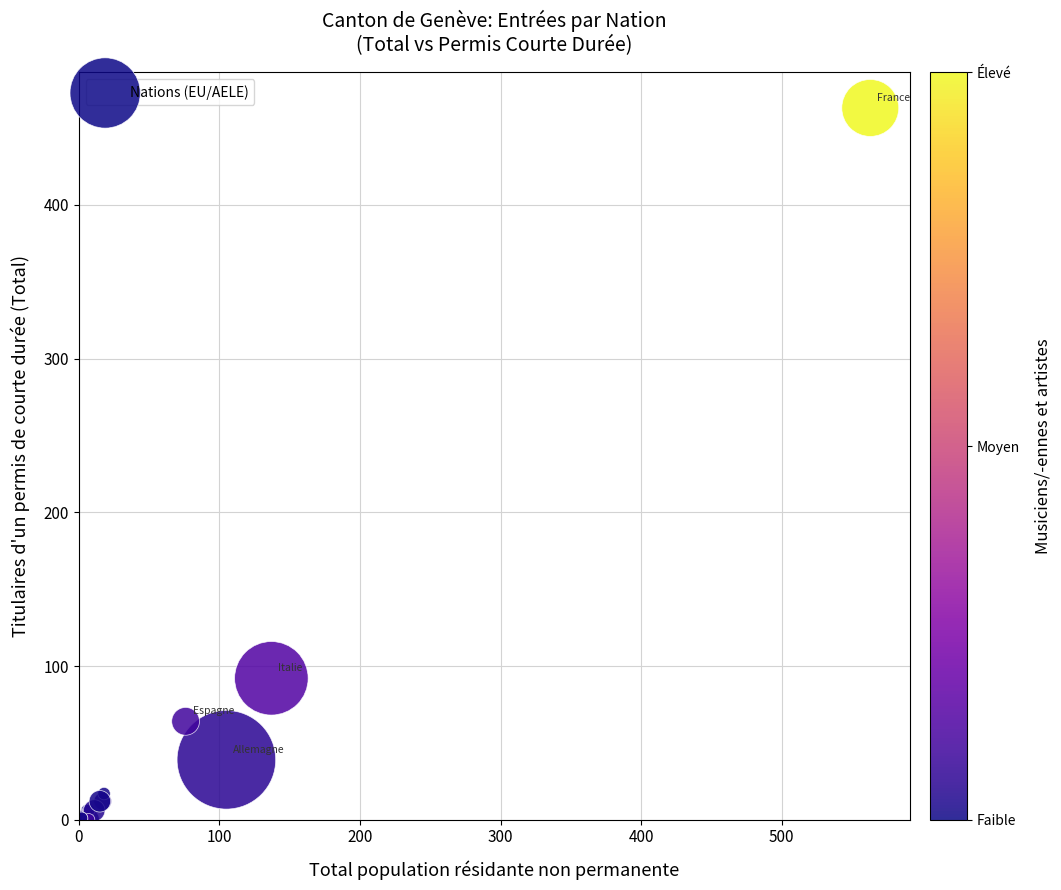

What Y value in the scatter plot is closest to 231?

92